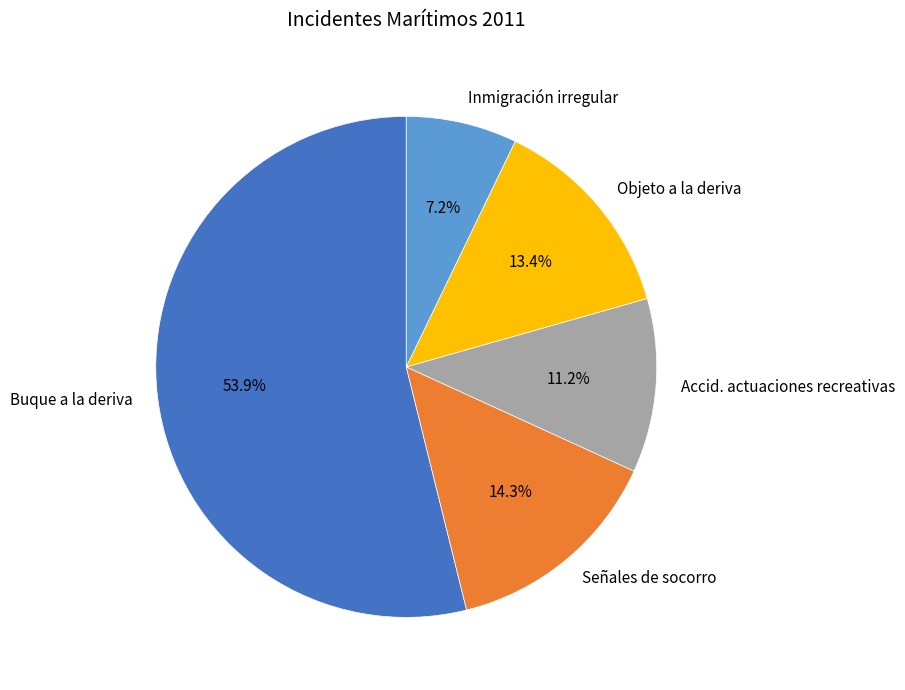

True or false: Inmigración irregular accounts for 17% of the total.

False